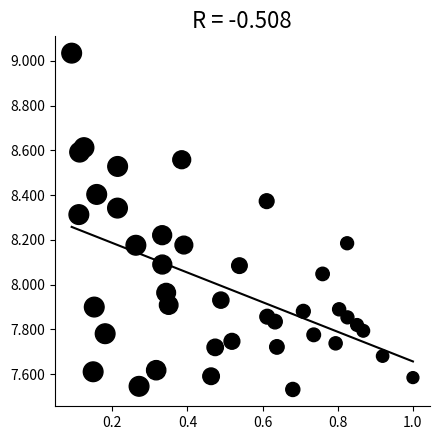

What is the range of Y values (max minus min)?

1.5